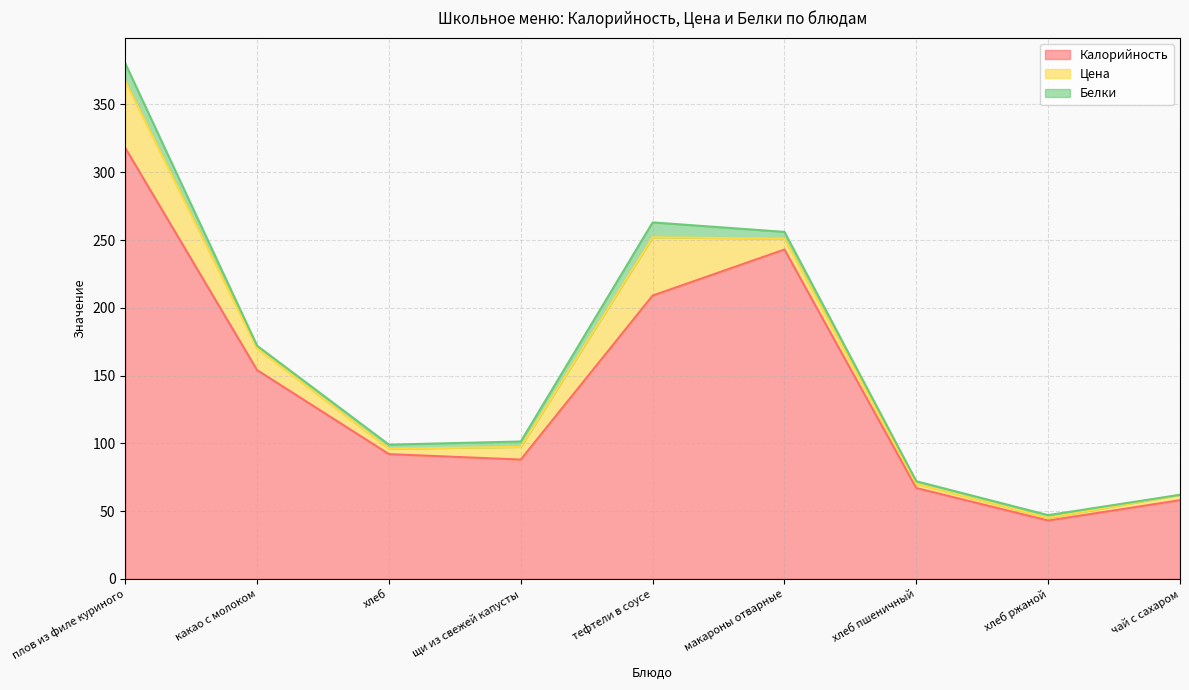

True or false: Цена and Белки cross at least once.

False